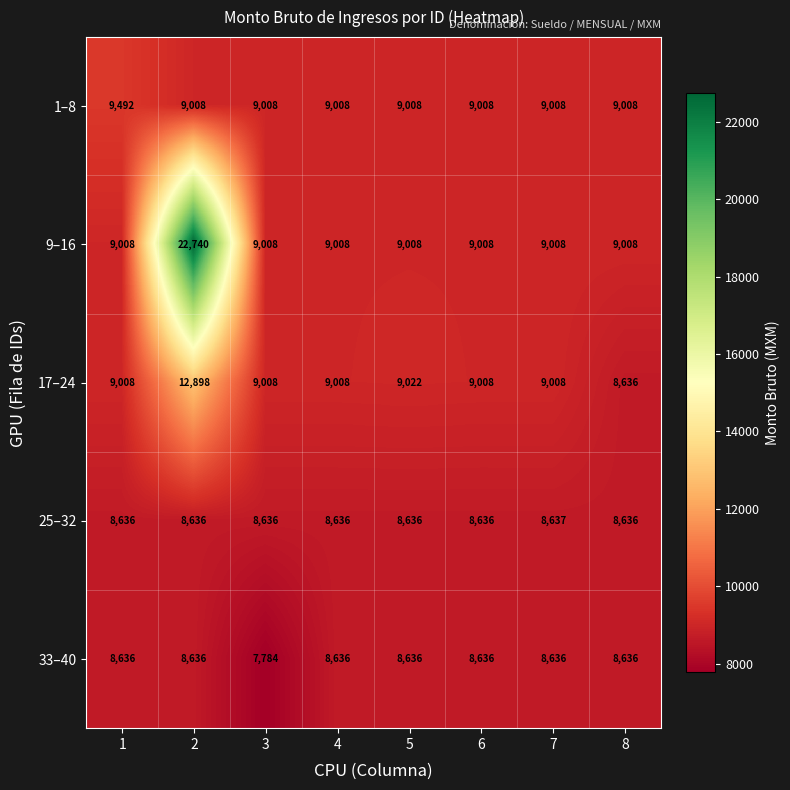

The value of 9–16 at 6 is 2471. True or false?

False